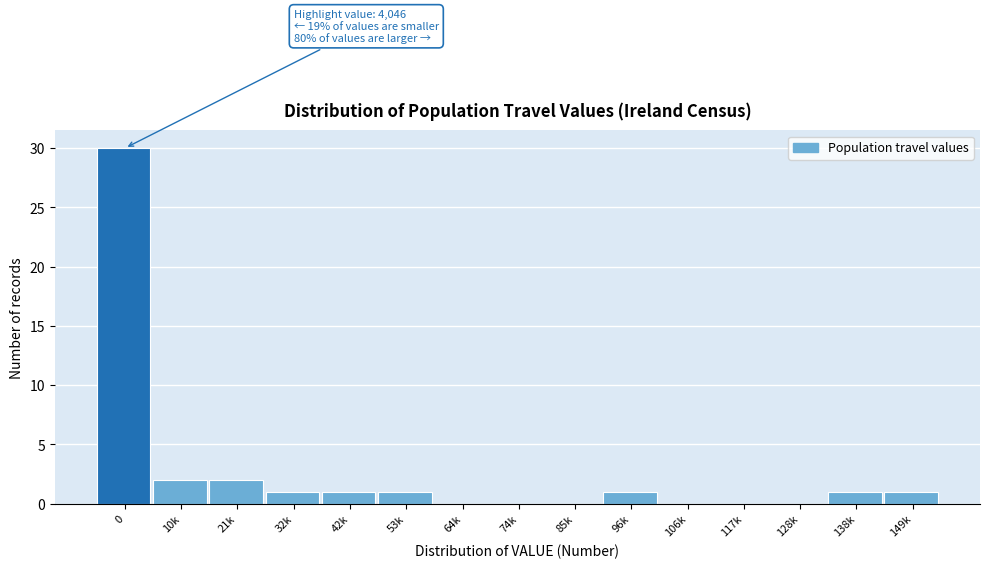

Reading left to right, what are all the values shown in this chart?

0=30	10k=2	21k=2	32k=1	42k=1	53k=1	64k=0	74k=0	85k=0	96k=1	106k=0	117k=0	128k=0	138k=1	149k=1